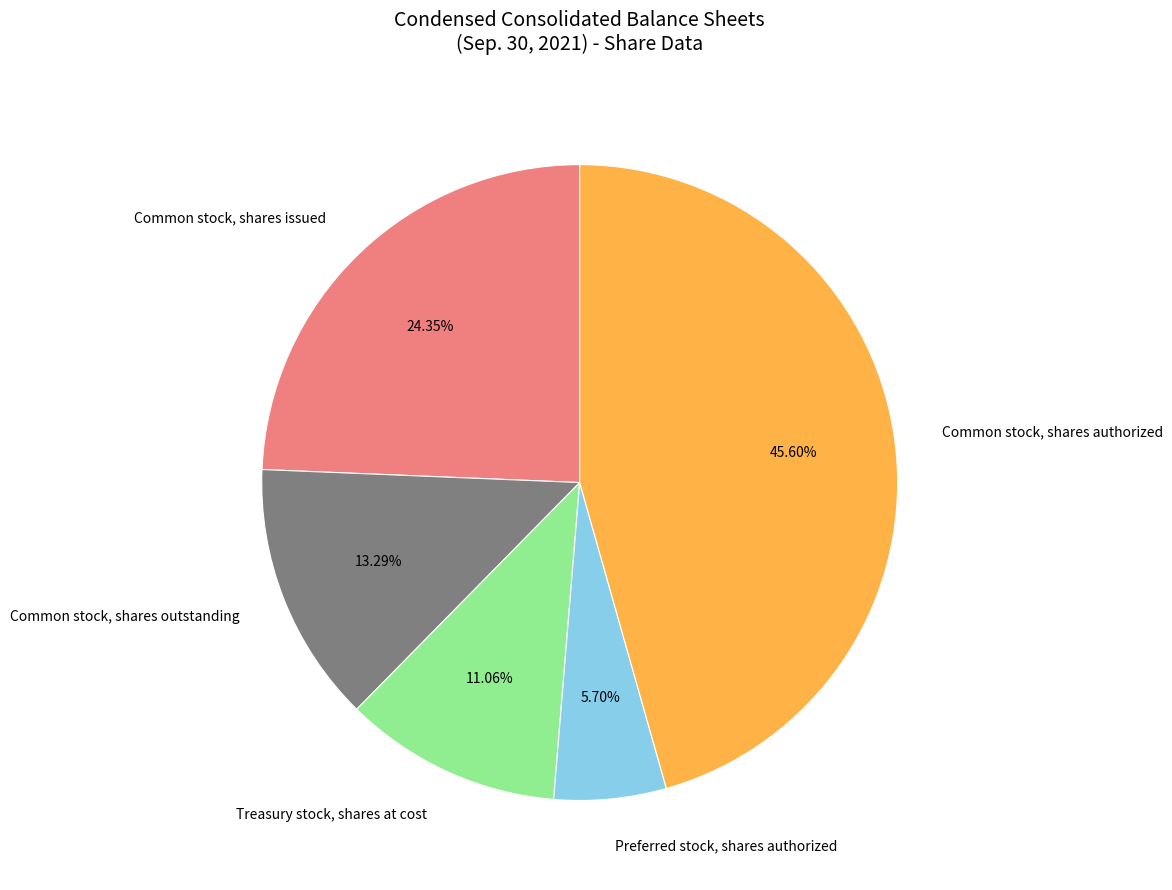

What is the largest slice in the pie chart?

Common stock, shares authorized